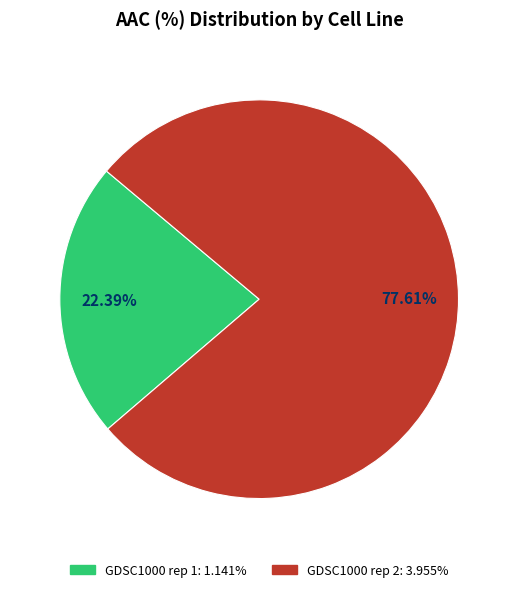

Count the number of slices in the pie.

2